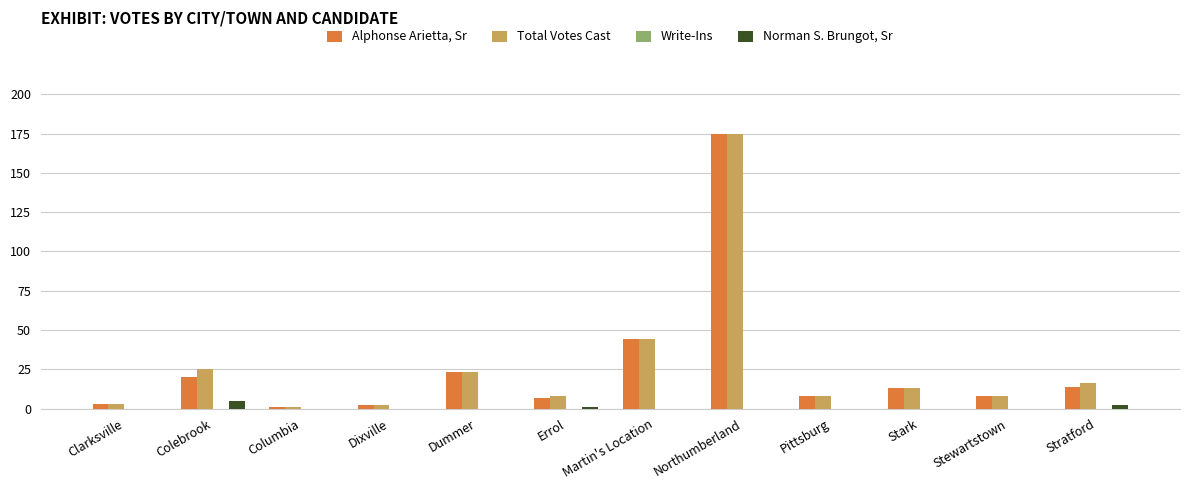

What is the maximum value for Alphonse Arietta, Sr?

175